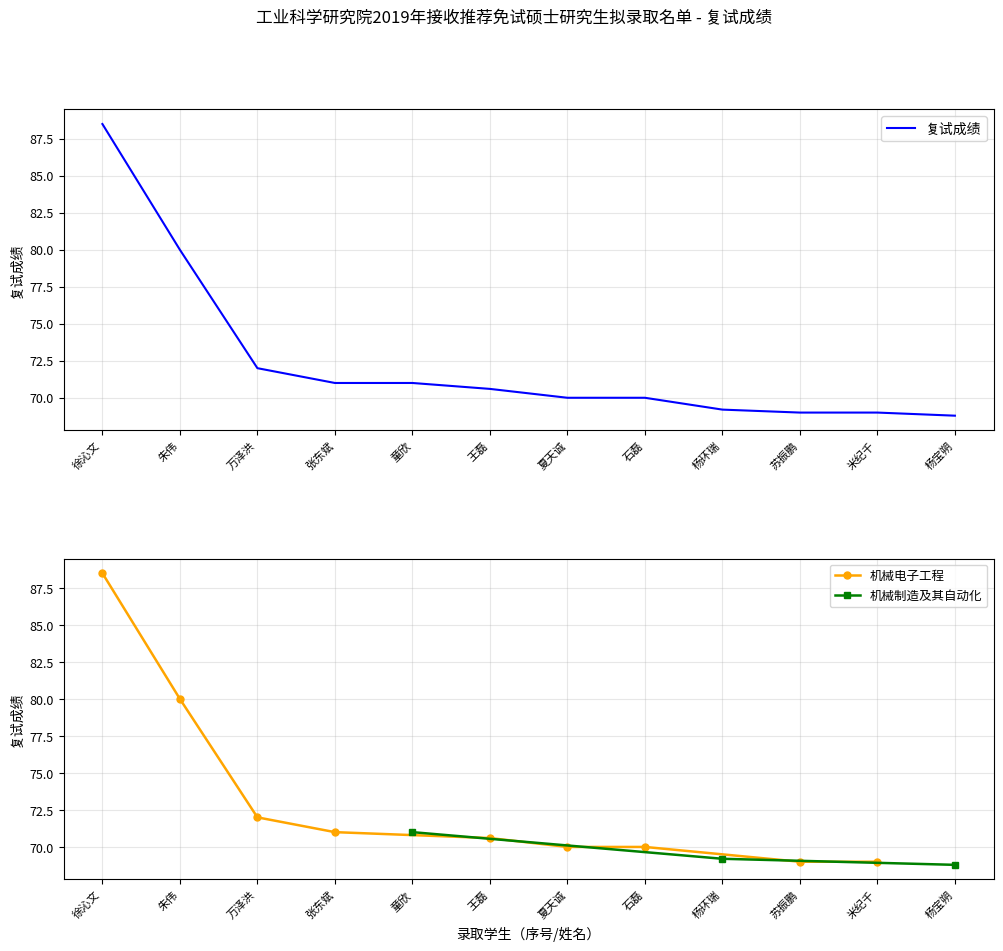

The value of 机械电子工程 at 米纪千 is 47.1. True or false?

False